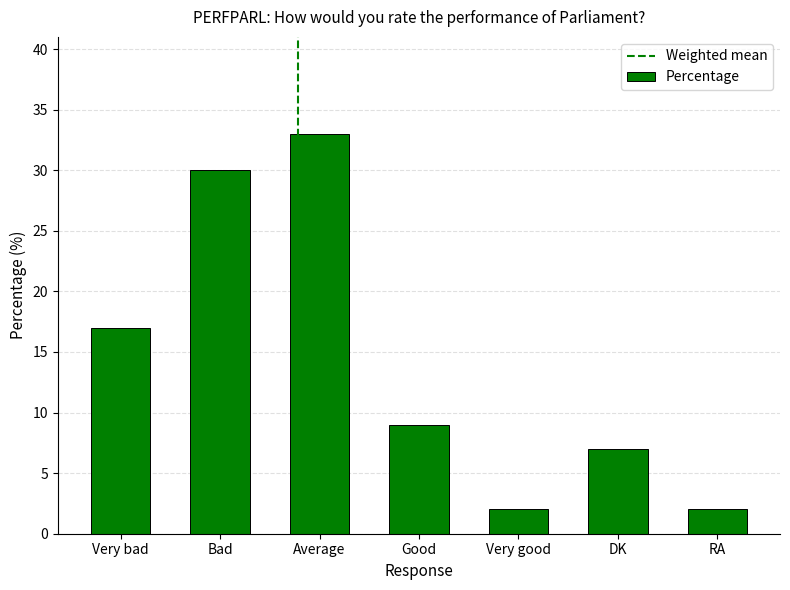

What is the maximum value shown in the chart?

33